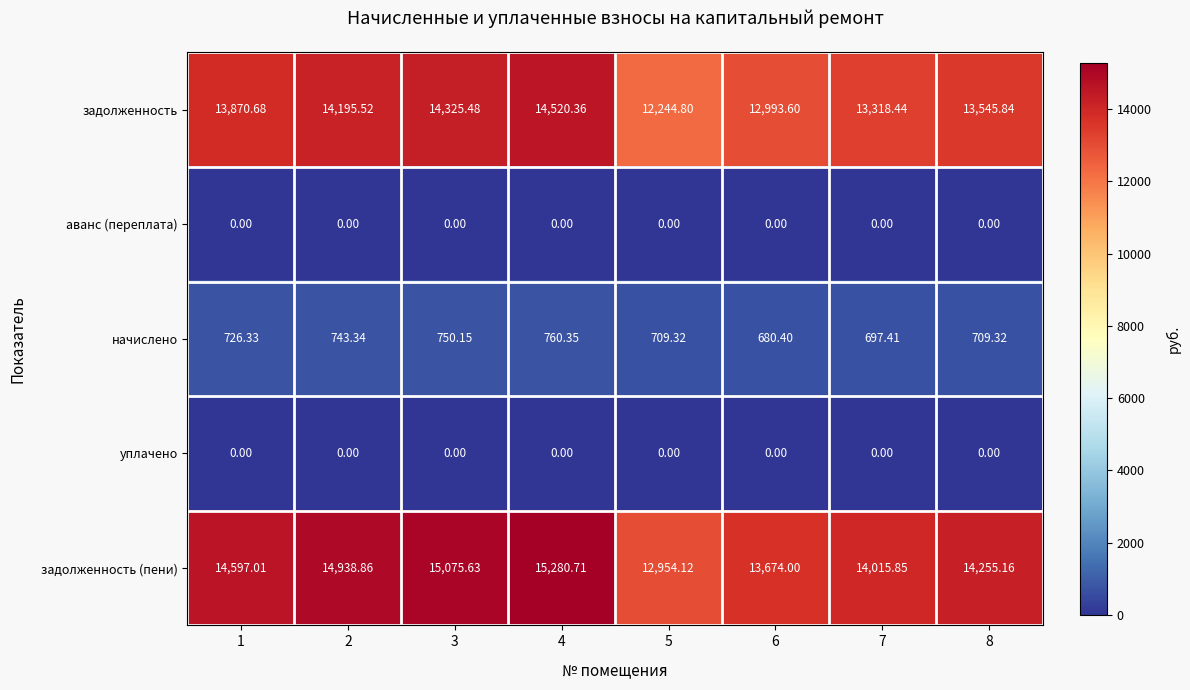

Which series changed the most between 6 and 8?

задолженность (пени)